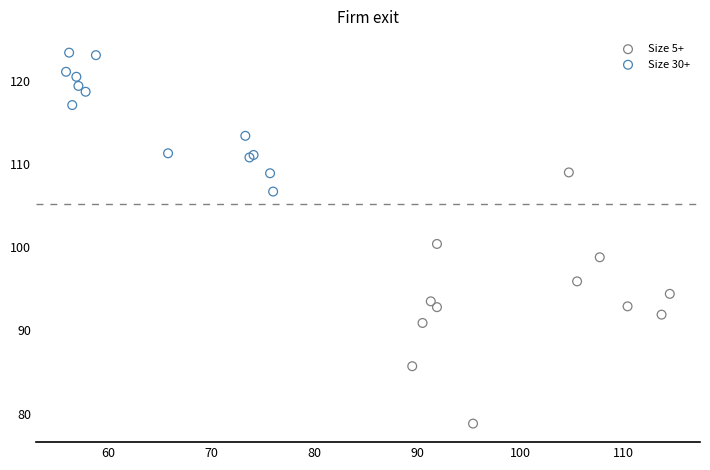

Which series contains the lowest Y value?

Size 5+